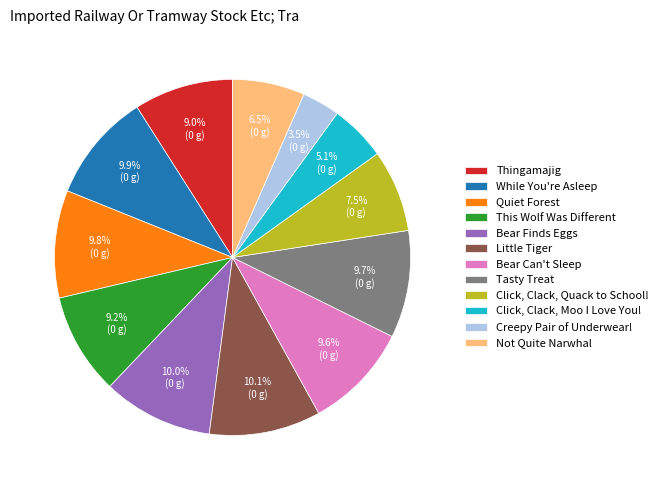

How many segments does this pie chart have?

12